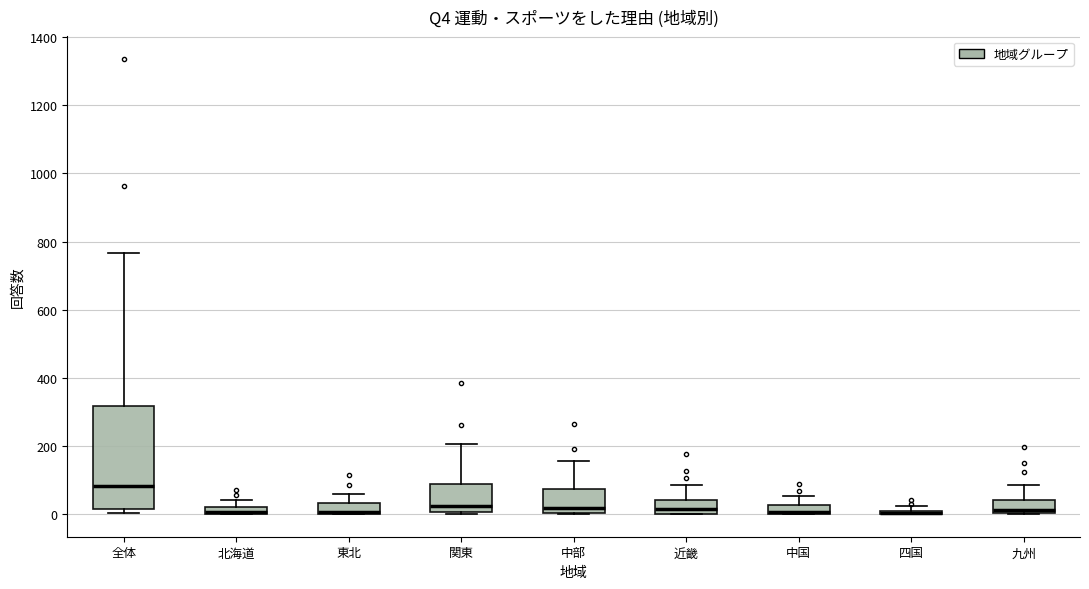

Which box is the tallest, from its lower edge to its upper edge?

全体